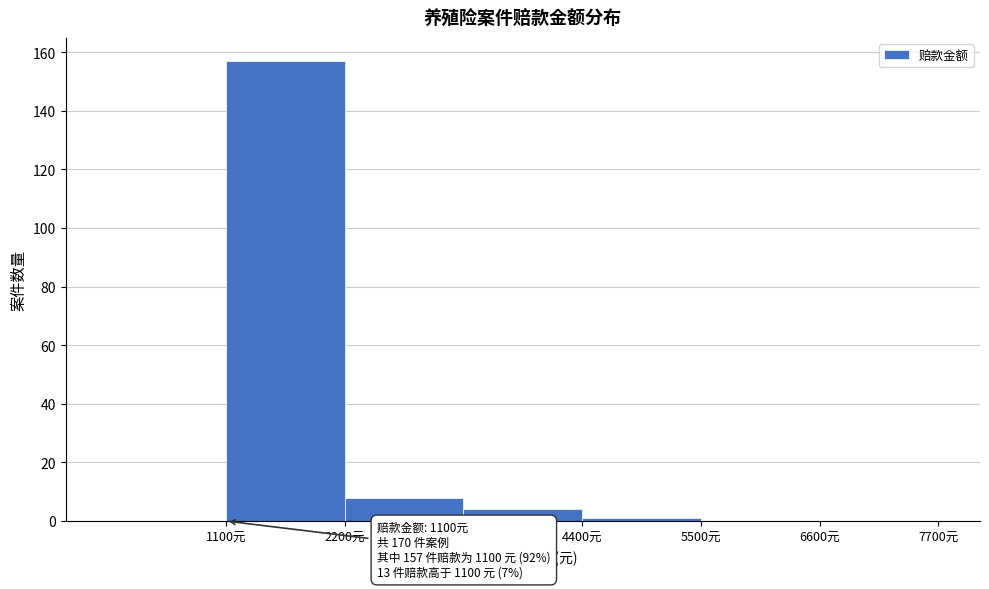

Which range on the x-axis has the tallest bar?

1100 to 2200